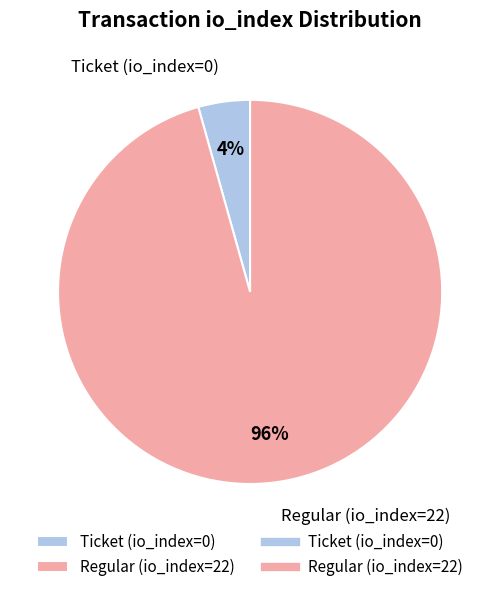

Rank the categories by value from highest to lowest.

Regular (io_index=22), Ticket (io_index=0)